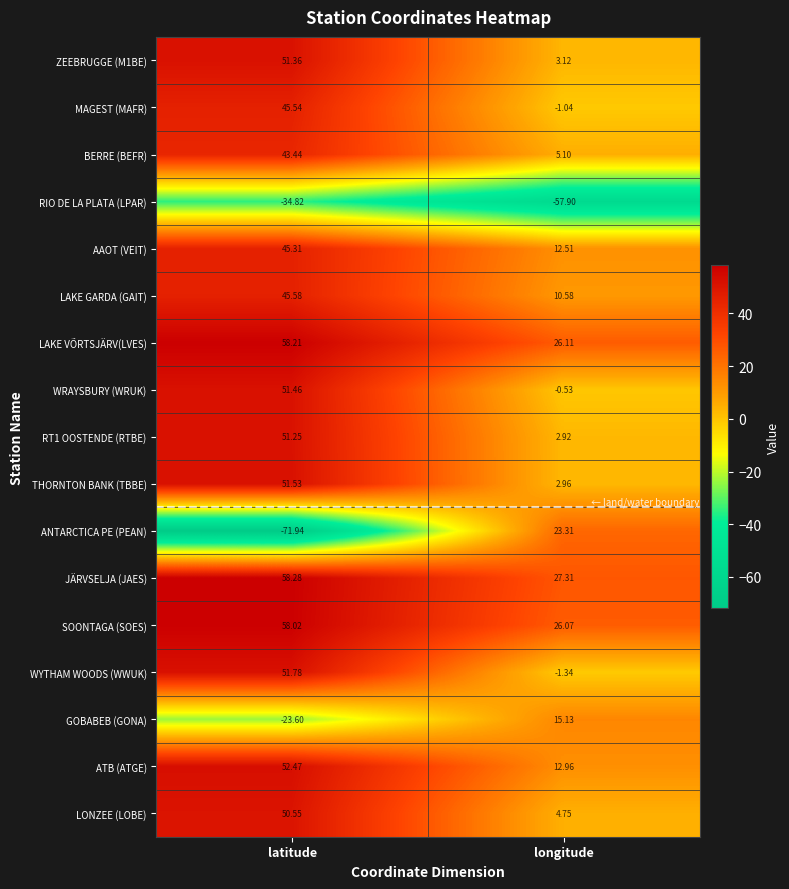

At which category does the chart reach its peak across all series?

latitude